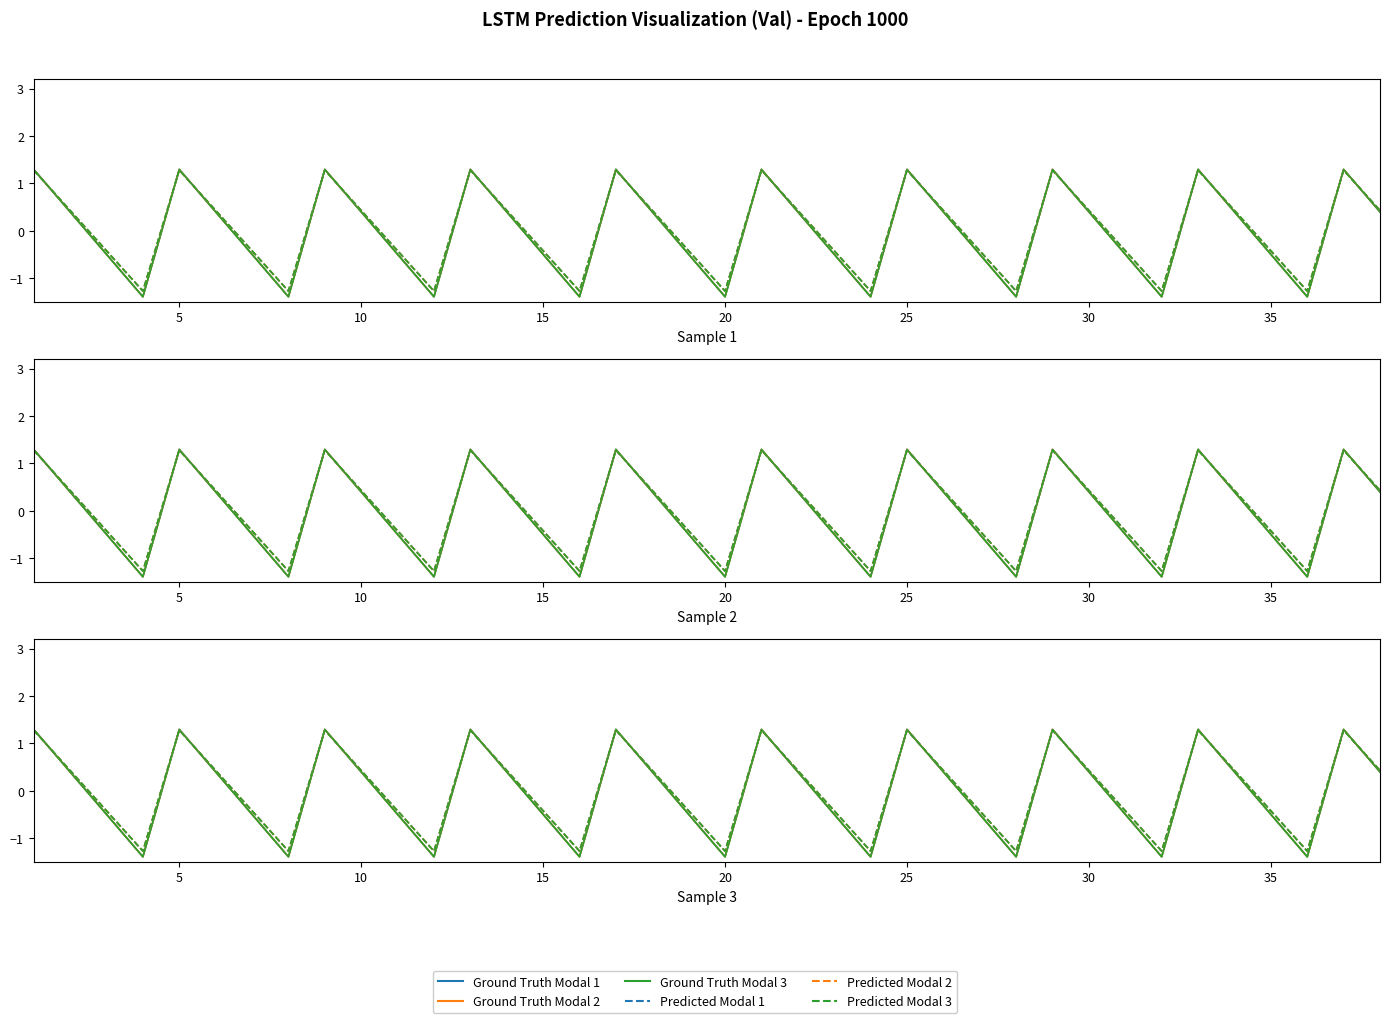

Where is Predicted Modal 3 nearest to the value 0?

10